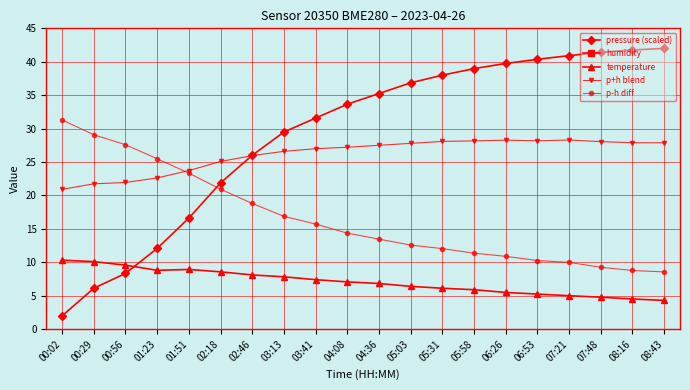

At which label is pressure (scaled) closest to 22?

02:18